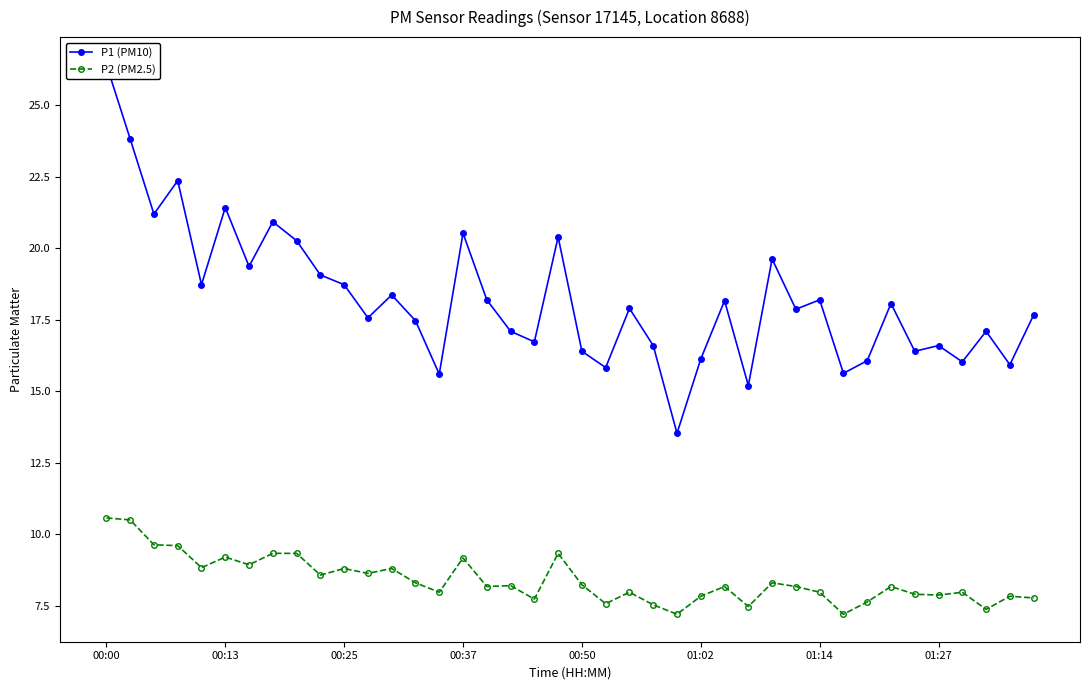

Reading left to right, transcribe all the data shown in this chart.

P1 (PM10): 26.4	23.8	21.2	22.4	18.7	21.4	19.4	20.9	20.3	19.1	18.7	17.6	18.4	17.5	15.6	20.5	18.2	17.1	16.7	20.4	16.4	15.8	17.9	16.6	13.5	16.1	18.2	15.2	19.6	17.9	18.2	15.6	16.1	18.1	16.4	16.6	16.0	17.1	15.9	17.7
P2 (PM2.5): 10.6	10.5	9.6	9.6	8.8	9.2	8.9	9.3	9.3	8.6	8.8	8.6	8.8	8.3	8.0	9.2	8.2	8.2	7.7	9.3	8.2	7.6	8.0	7.5	7.2	7.8	8.2	7.5	8.3	8.2	8.0	7.2	7.6	8.2	7.9	7.9	8.0	7.4	7.8	7.8